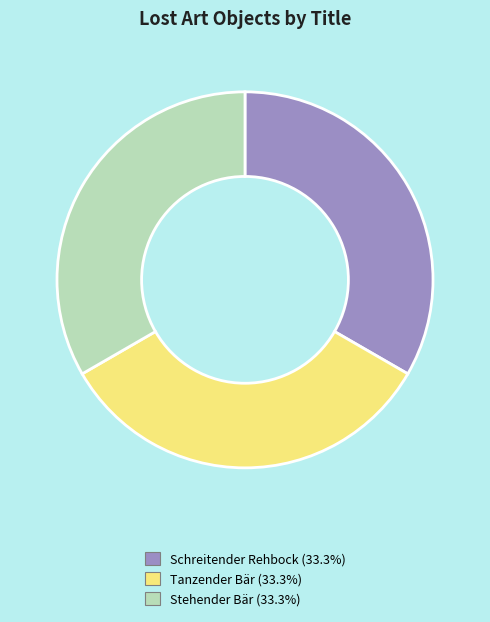

Approximately how many times larger is the value at Schreitender Rehbock compared to Tanzender Bär?

1.0